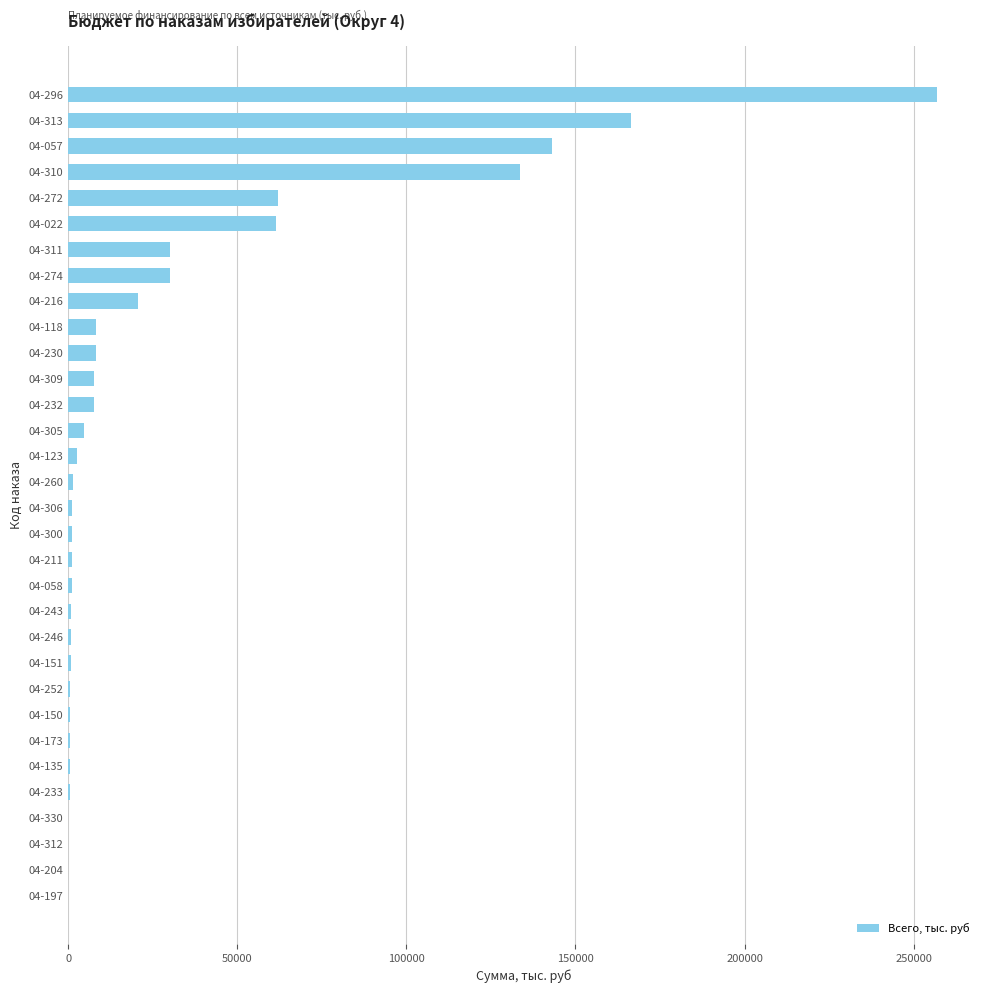

What is the sum of all values?

953301.1